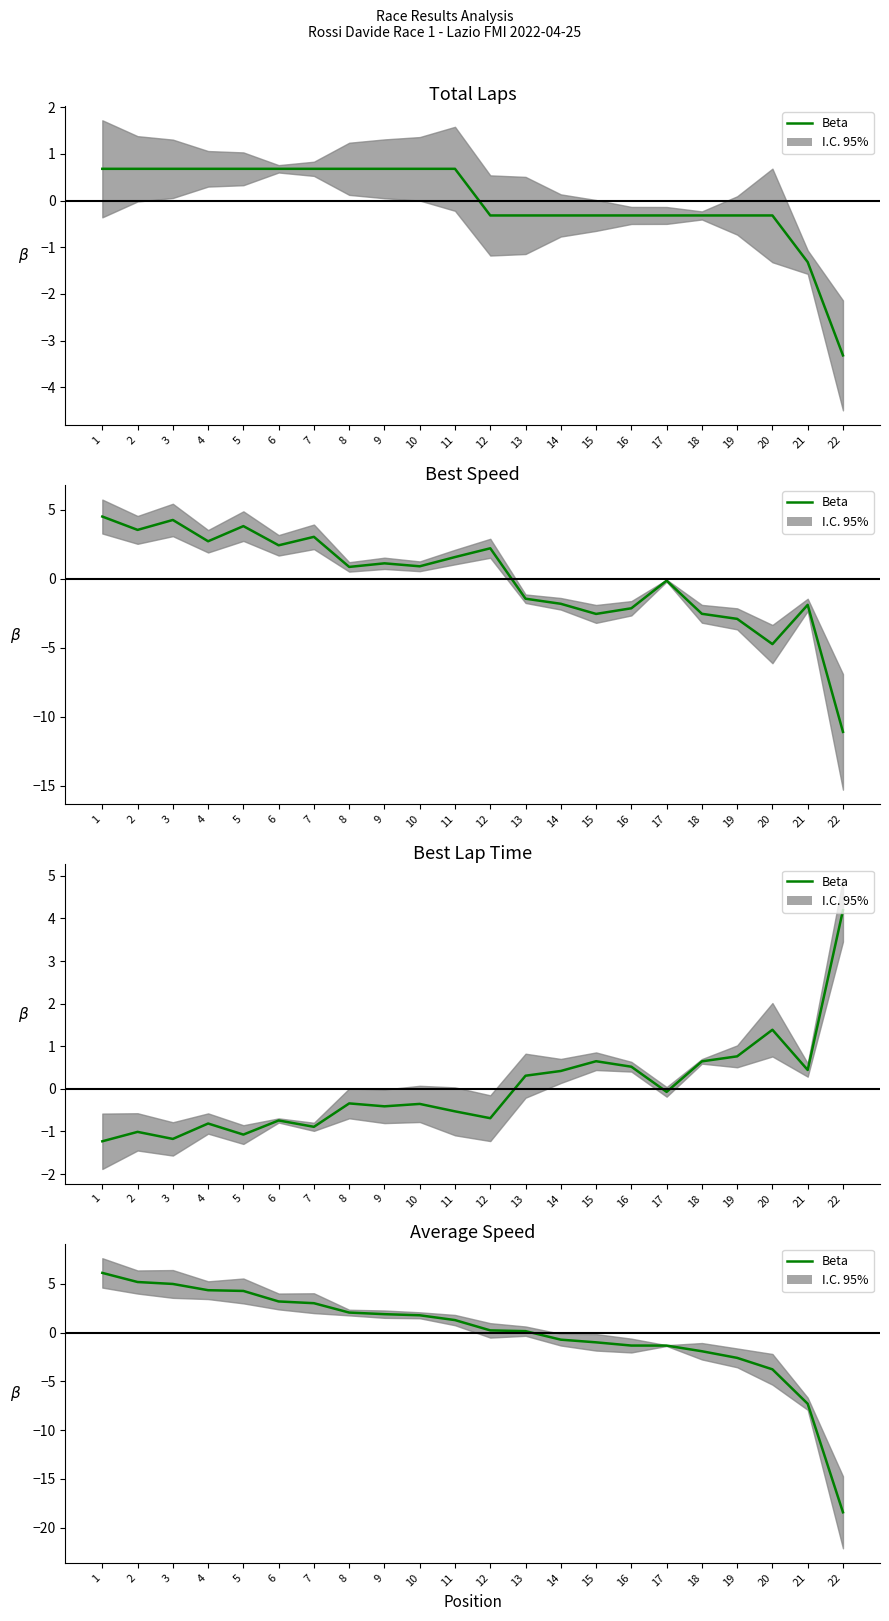

Which label corresponds to the smallest value in the chart?

22